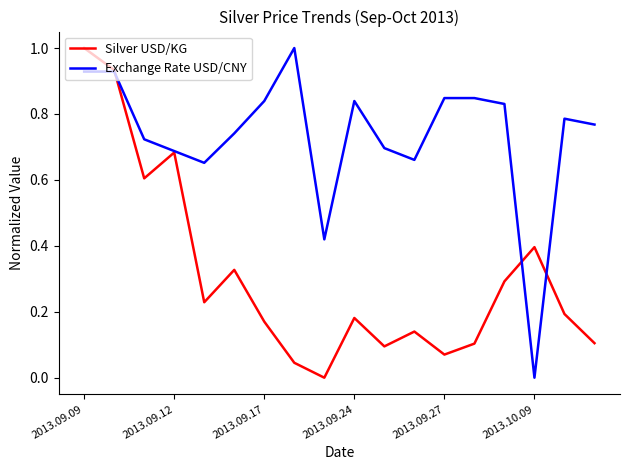

List the series in order of their overall mean, lowest first.

Silver USD/KG, Exchange Rate USD/CNY